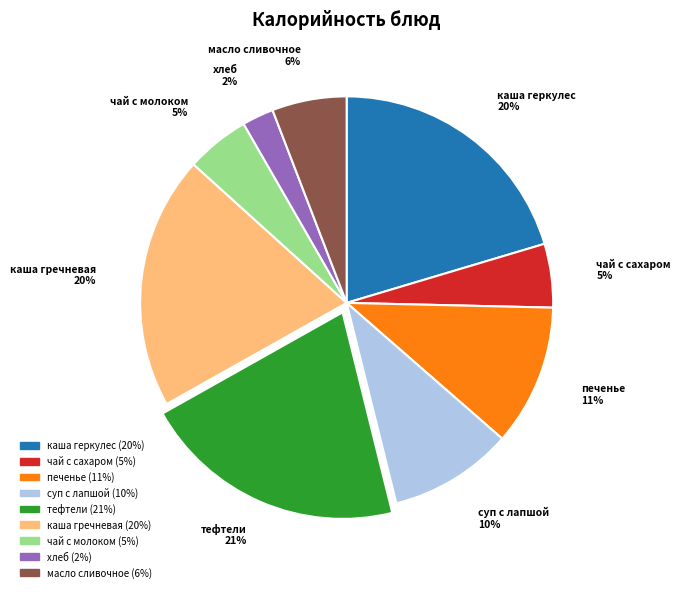

Count the number of slices in the pie.

9